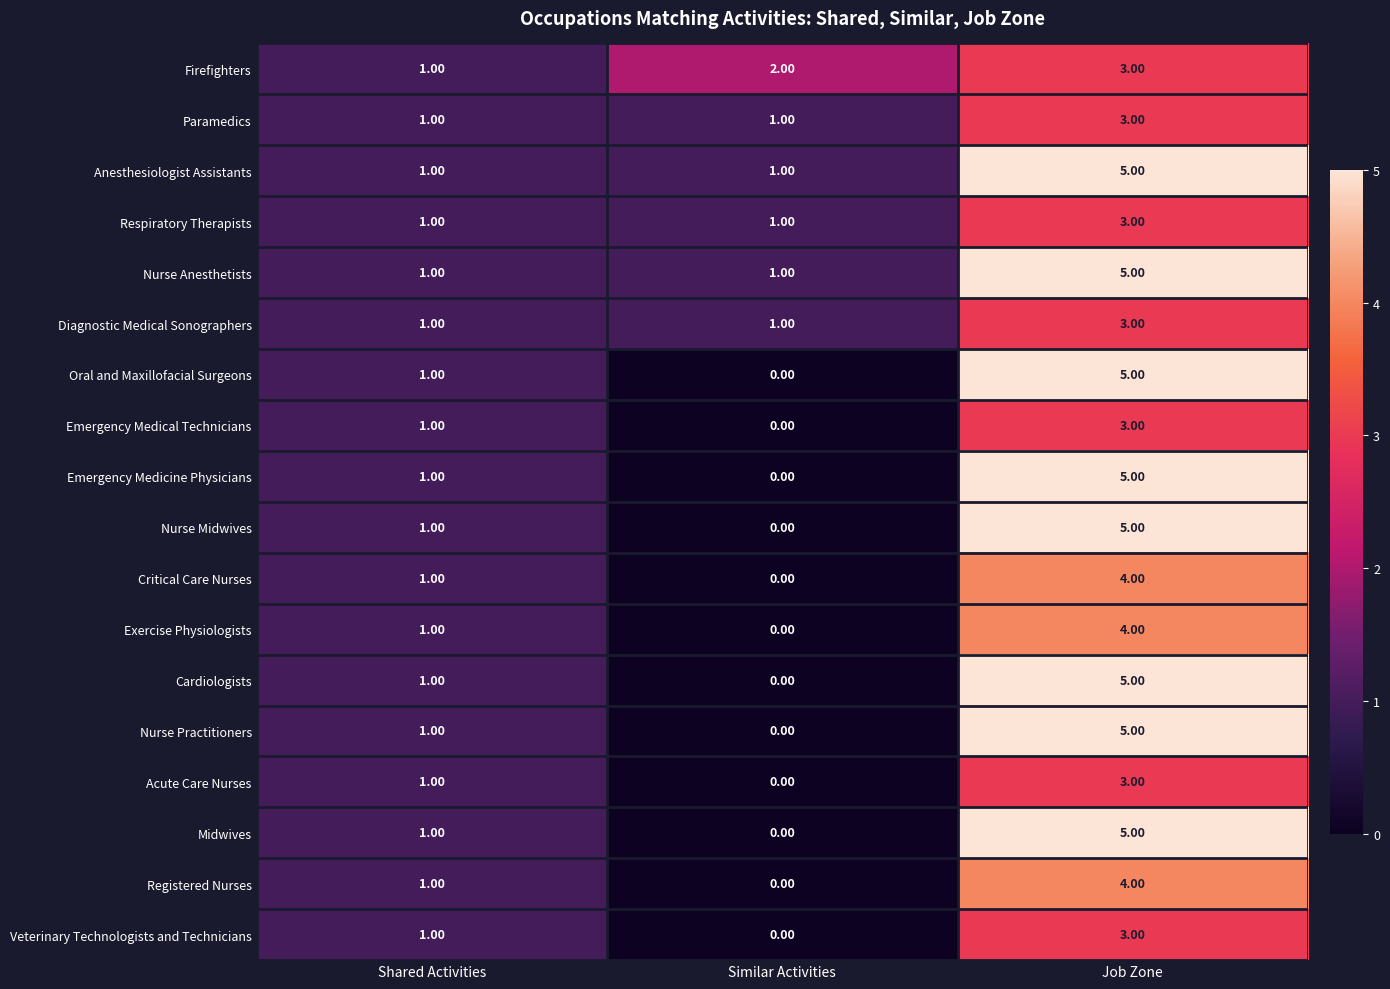

What is the spread (max minus min) of values at Similar Activities?

2